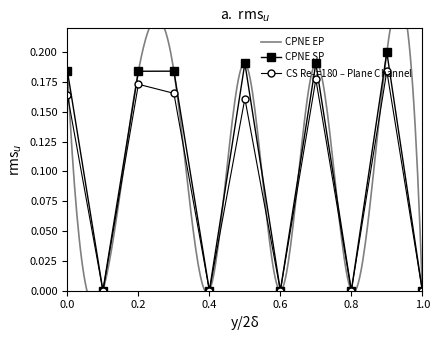

How many interior local valleys does the CPNE SP series have?

4